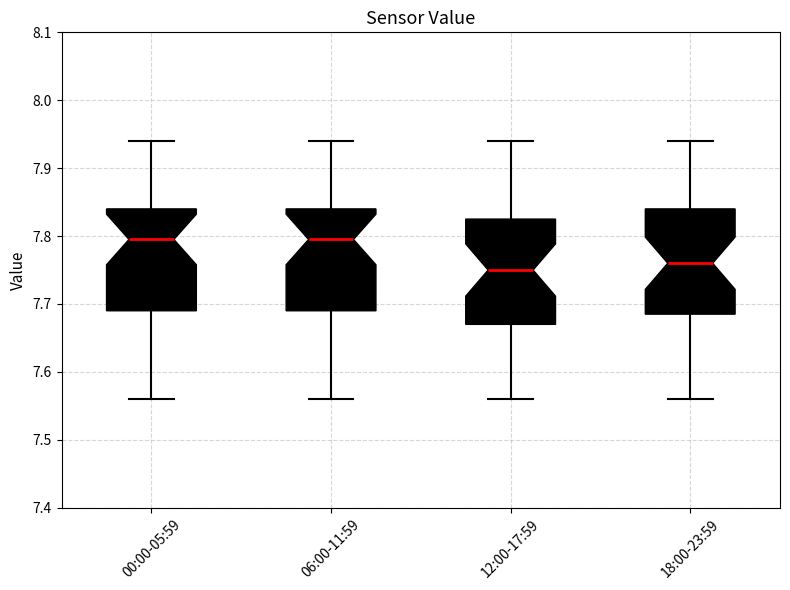

Reading left to right, transcribe this box plot: for each box, give where its median line is, the range the box spans, and where its two whiskers end, as read against the y-axis. The values are not printed on the chart, so give them approximately, as read against the axis.

00:00-05:59: median 7.80, box 7.69 to 7.84, whiskers 7.56 to 7.94
06:00-11:59: median 7.80, box 7.69 to 7.84, whiskers 7.56 to 7.94
12:00-17:59: median 7.75, box 7.67 to 7.83, whiskers 7.56 to 7.94
18:00-23:59: median 7.76, box 7.69 to 7.84, whiskers 7.56 to 7.94